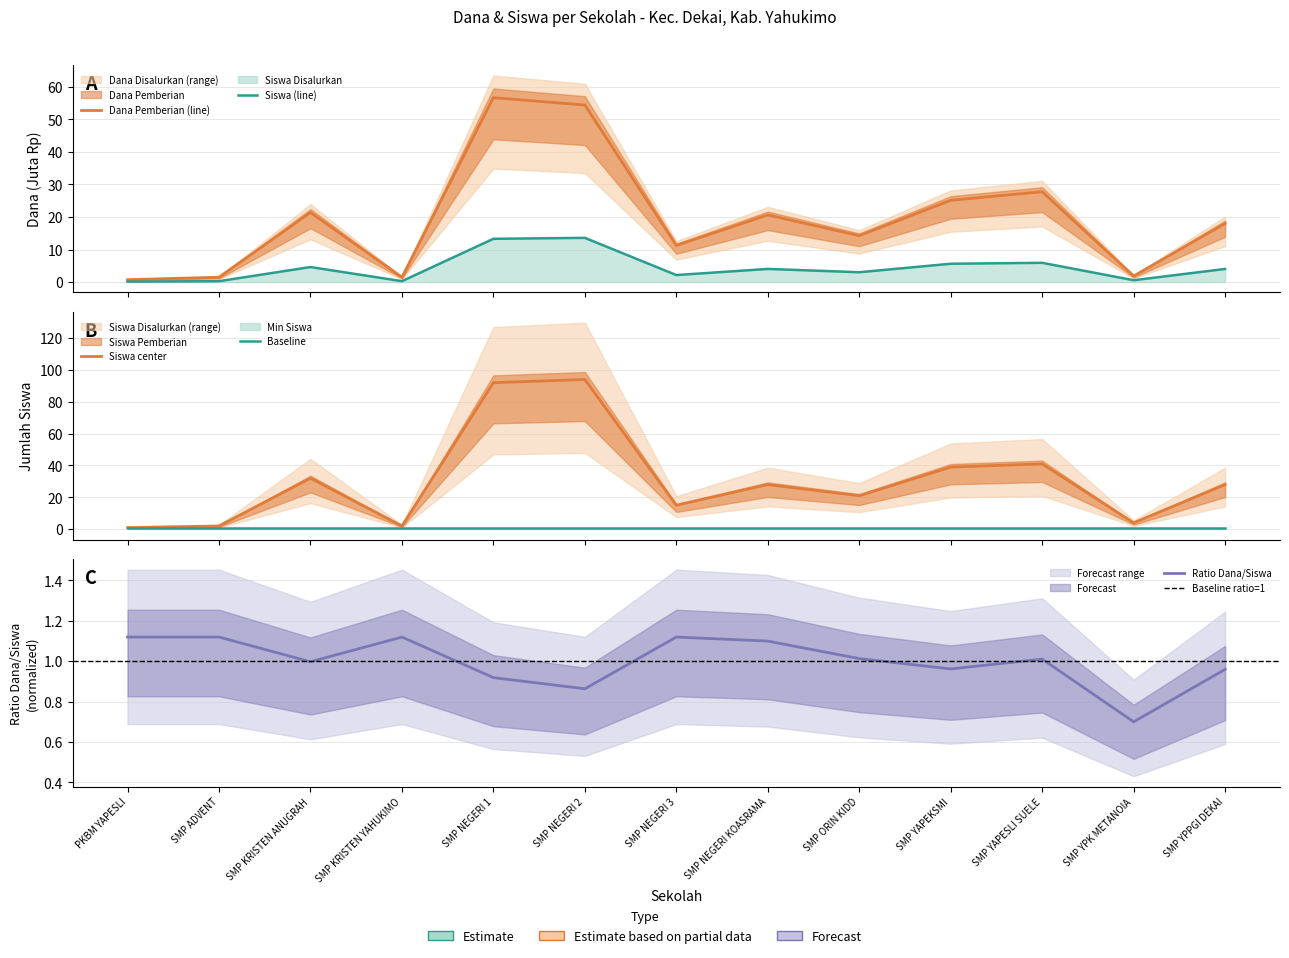

Rank the categories by Dana Disalurkan value from lowest to highest.

PKBM YAPESLI, SMP ADVENT, SMP KRISTEN YAHUKIMO, SMP YPK METANOIA, SMP NEGERI 3, SMP ORIN KIDD, SMP YPPGI DEKAI, SMP NEGERI KOASRAMA, SMP KRISTEN ANUGRAH, SMP YAPEKSMI, SMP YAPESLI SUELE, SMP NEGERI 2, SMP NEGERI 1